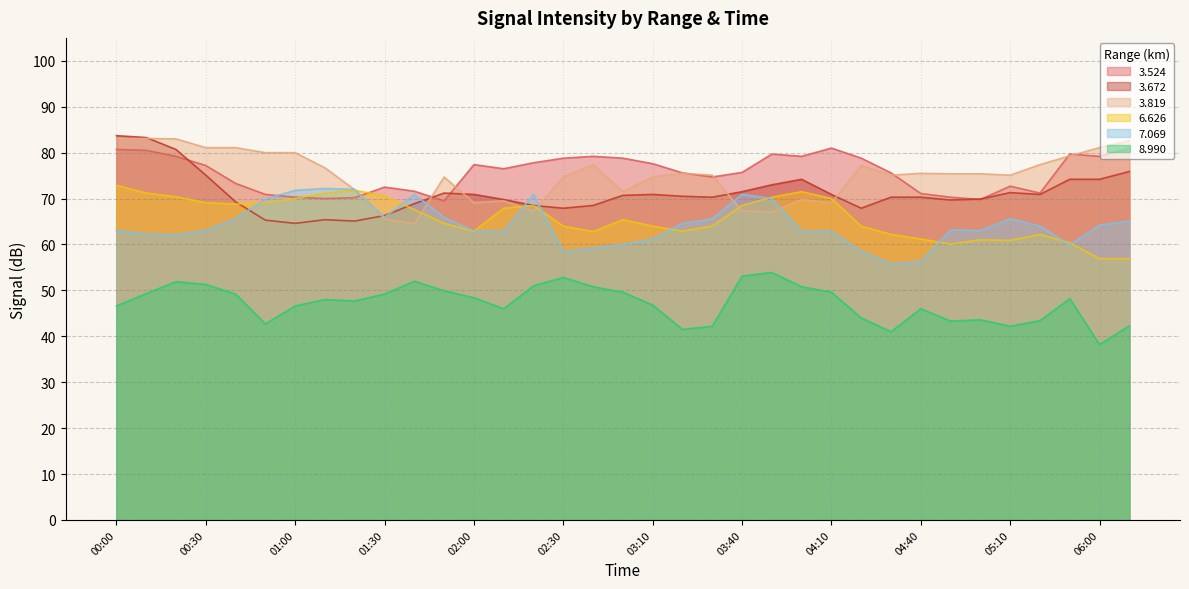

What is the label of the 15th point from the right?

03:30